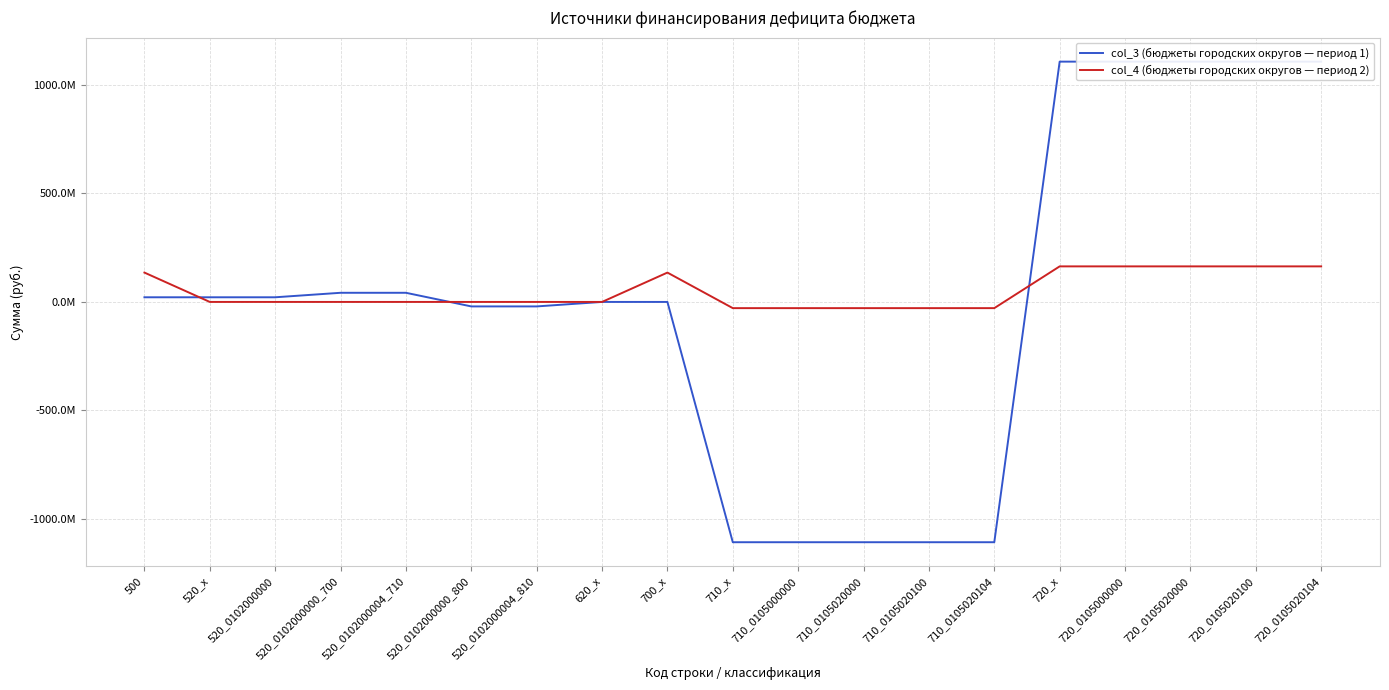

What is the label of the 8th point from the right?

710_0105020000